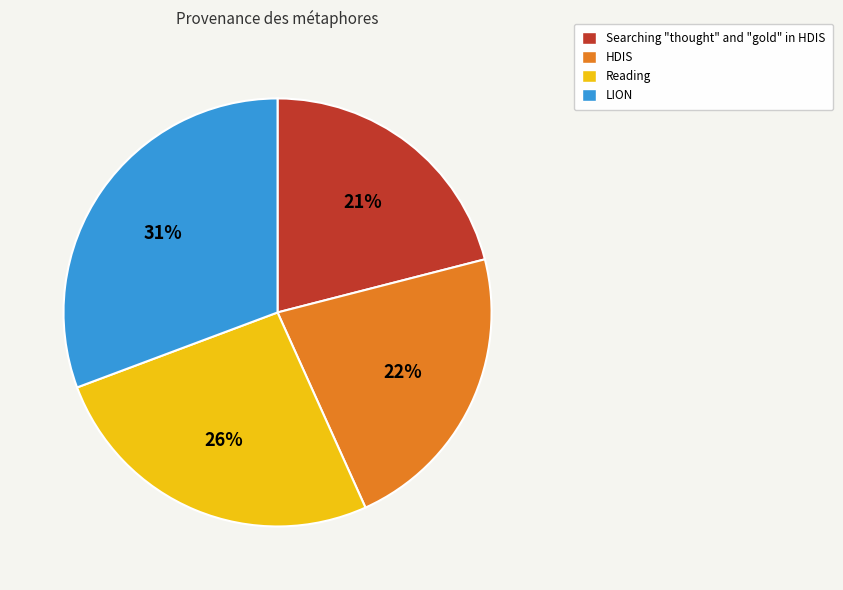

Does Searching represent more than half of the total?

No